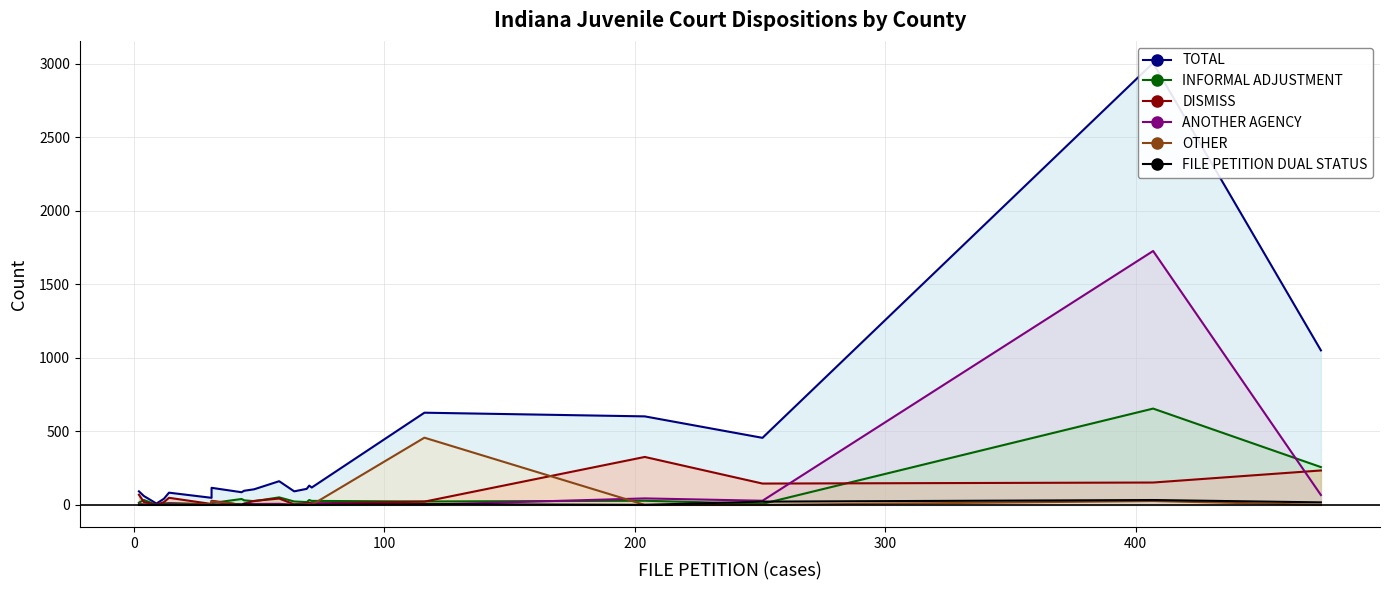

What is the value of the OTHER point at the 19th from the left?

26